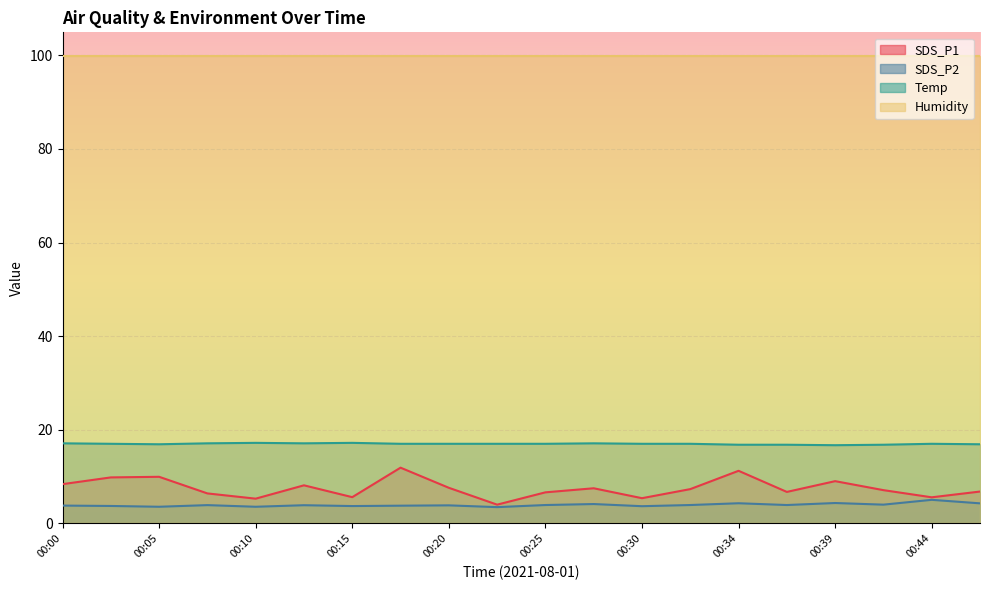

Between 00:25 and 00:27, which series saw the biggest shift?

SDS_P1